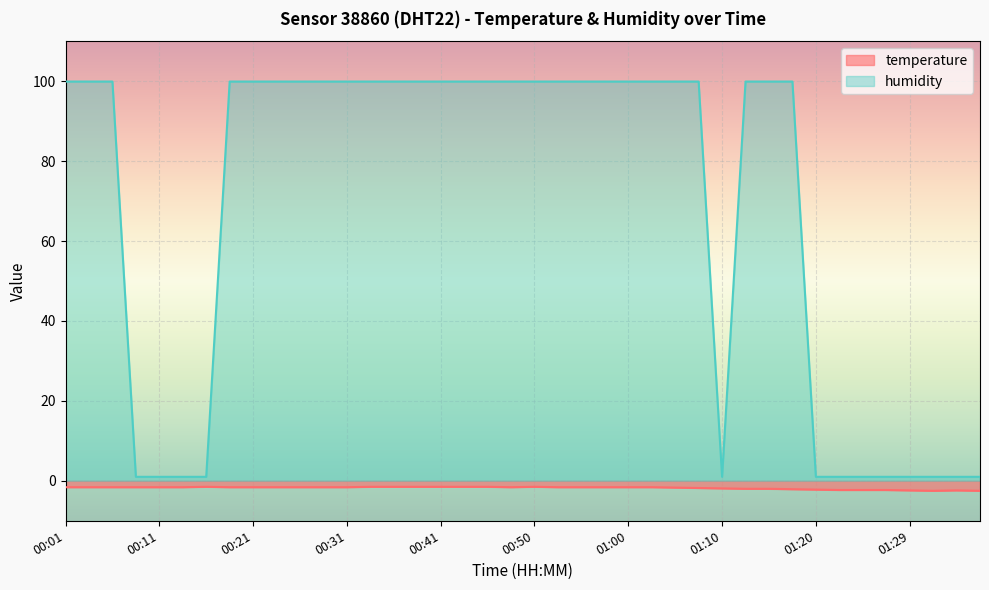

What are all the series names shown in the legend?

temperature, humidity